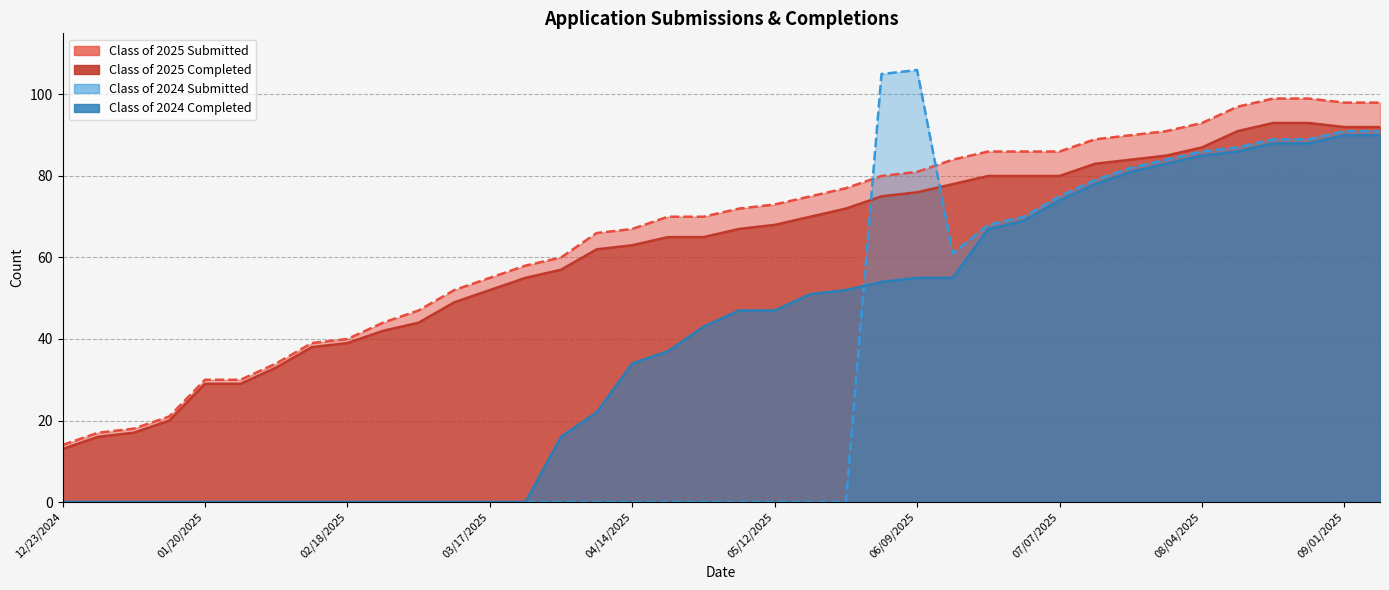

How many categories are shown in the chart?

38